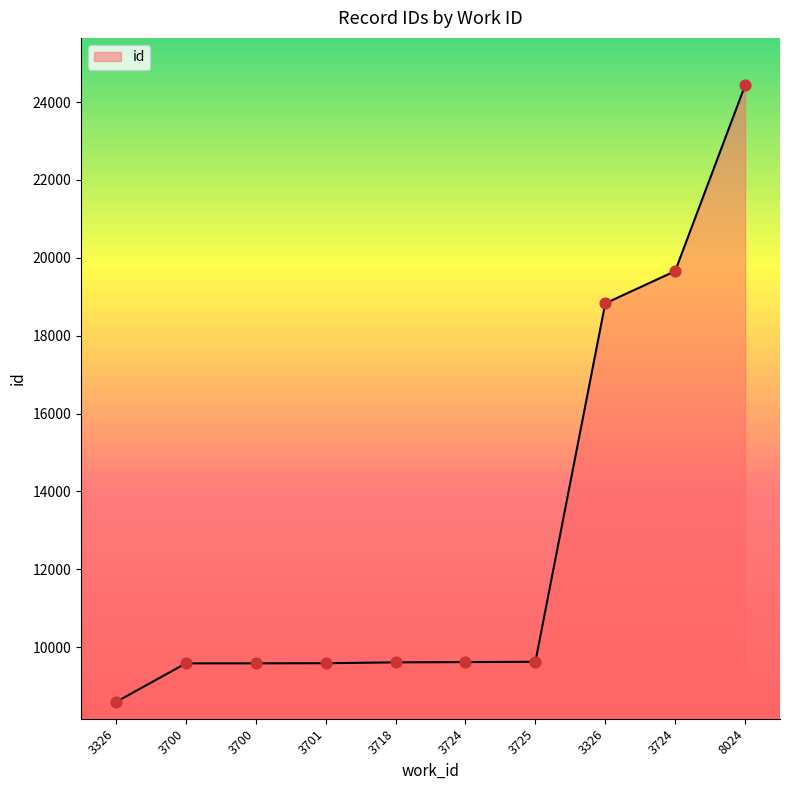

What is the change in value from 3326 to 3326?

+10238